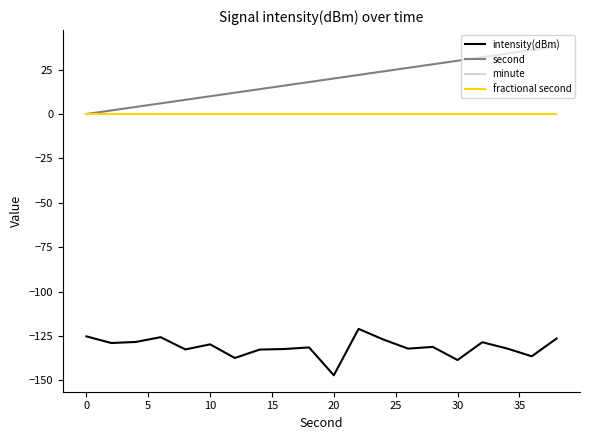

Which series has the largest total across all categories?

second